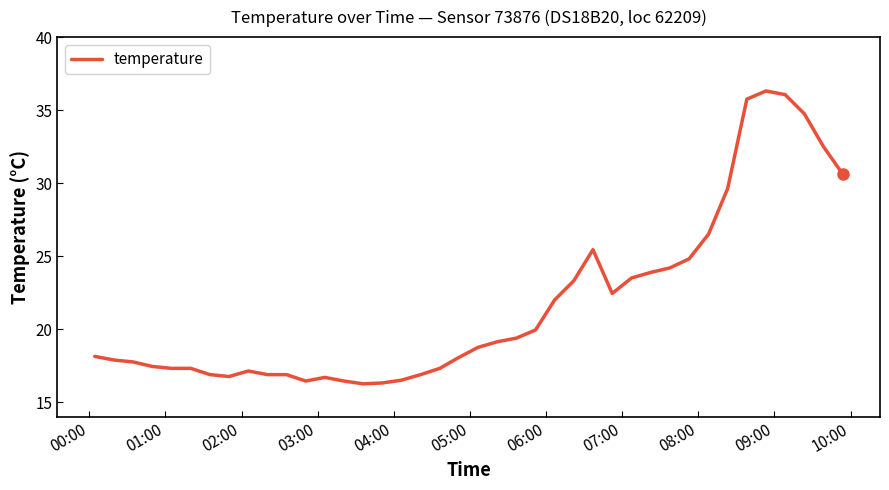

What is the maximum value shown in the chart?

36.3